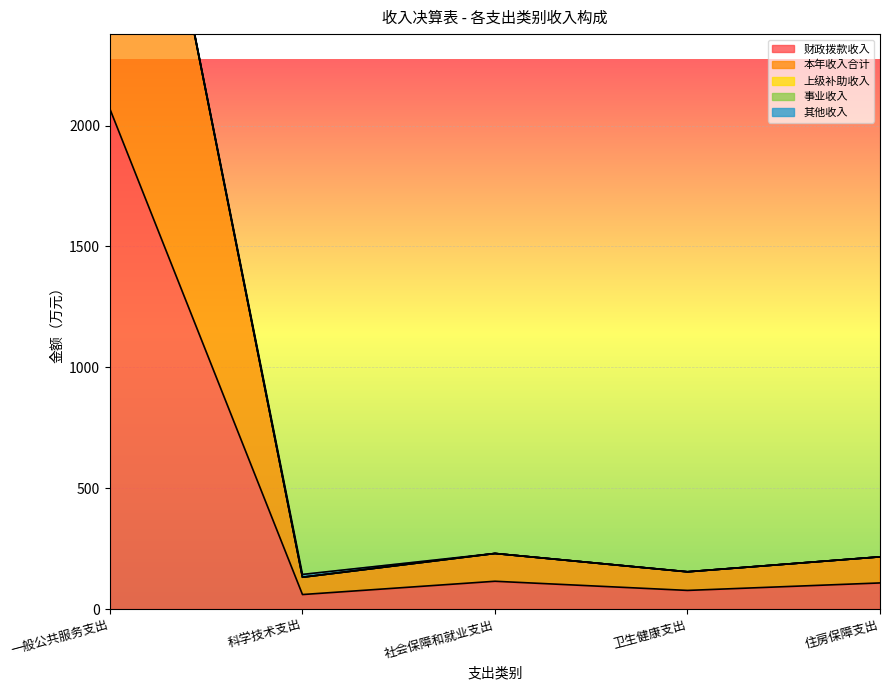

What is the approximate value of 财政拨款收入 at 卫生健康支出?

77.1